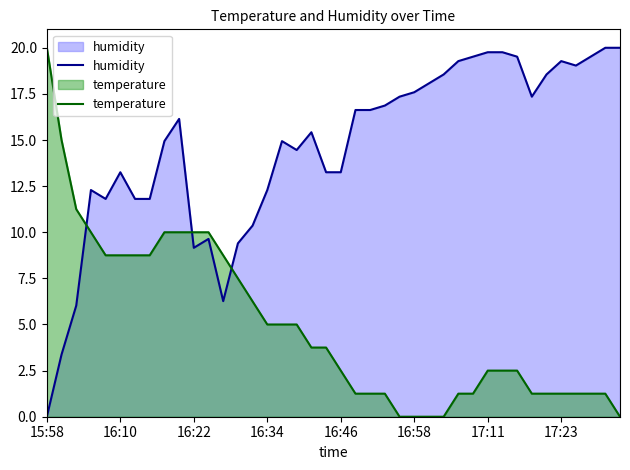

What is the difference between the maximum and minimum values in the humidity series?

20.0